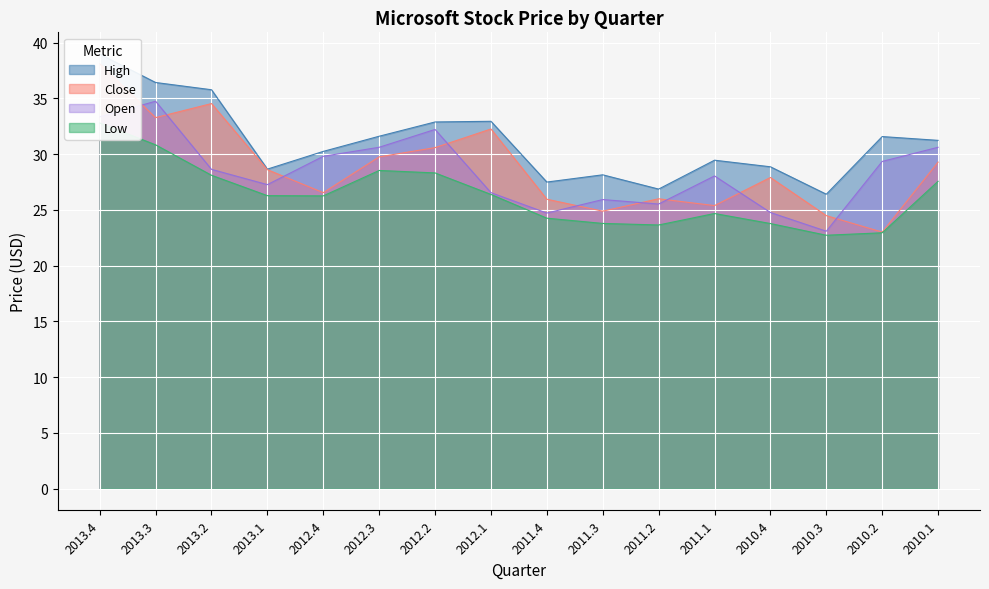

Where is the first local minimum for Open?

2013.1